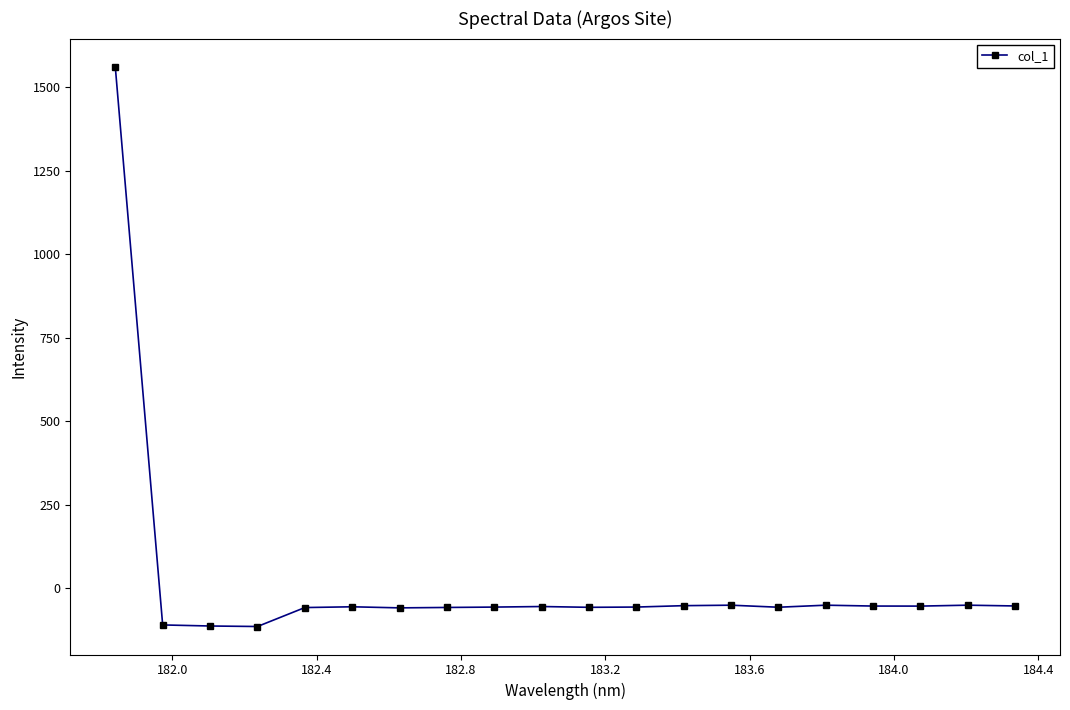

What is the minimum value shown in the chart?

-113.9